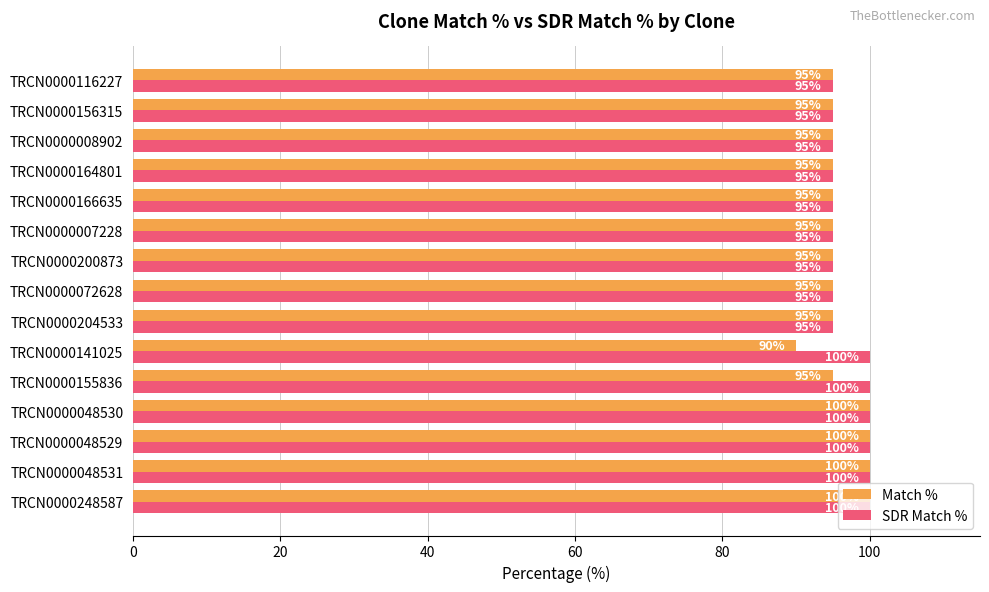

Is it true that SDR Match % equals 95 at TRCN0000204533?

True